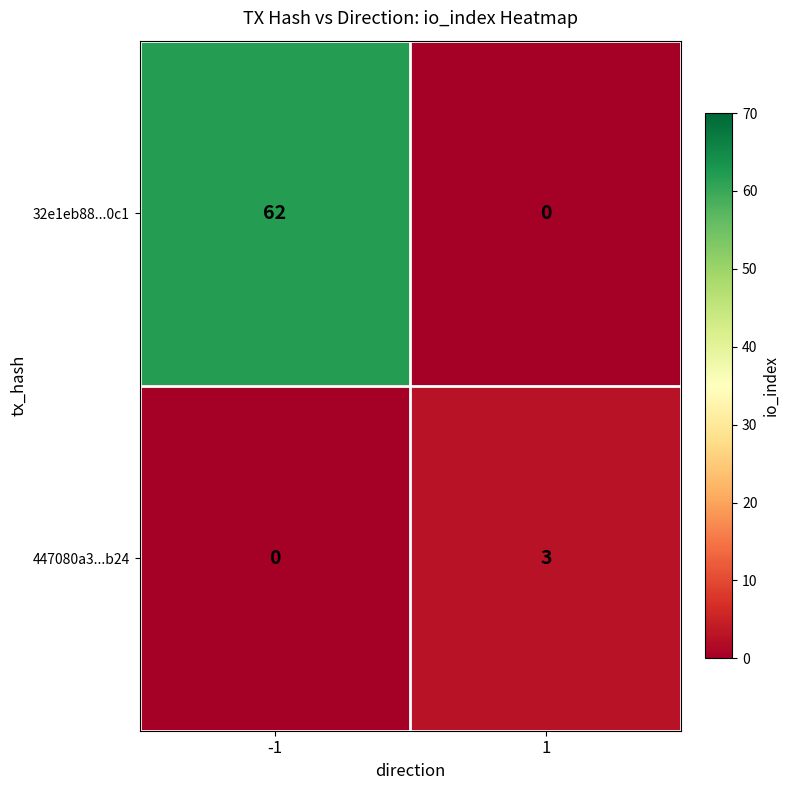

Which series has the widest spread of values?

32e1eb88...0c1